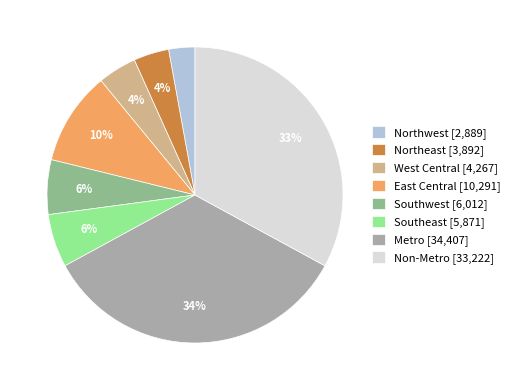

To the nearest percent, what is the average slice percentage?

12%